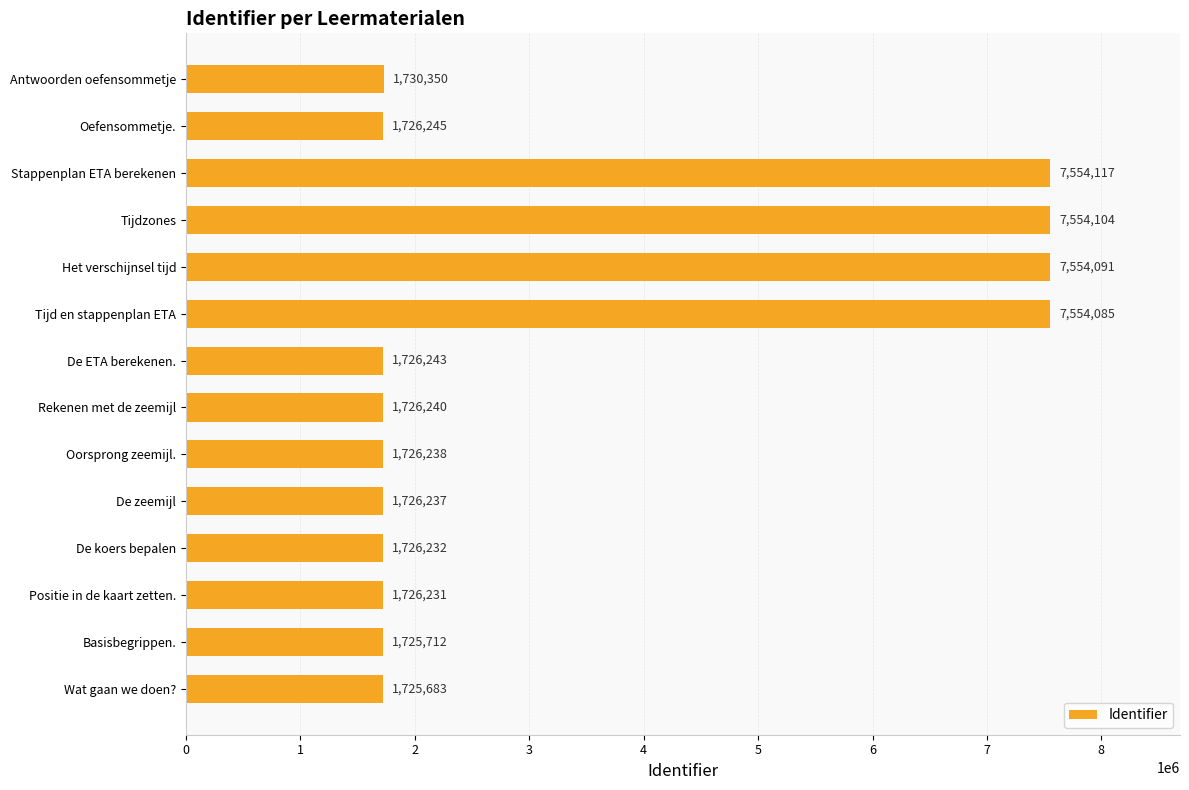

The chart shows a value of 1726240 at Rekenen met de zeemijl. True or false?

True